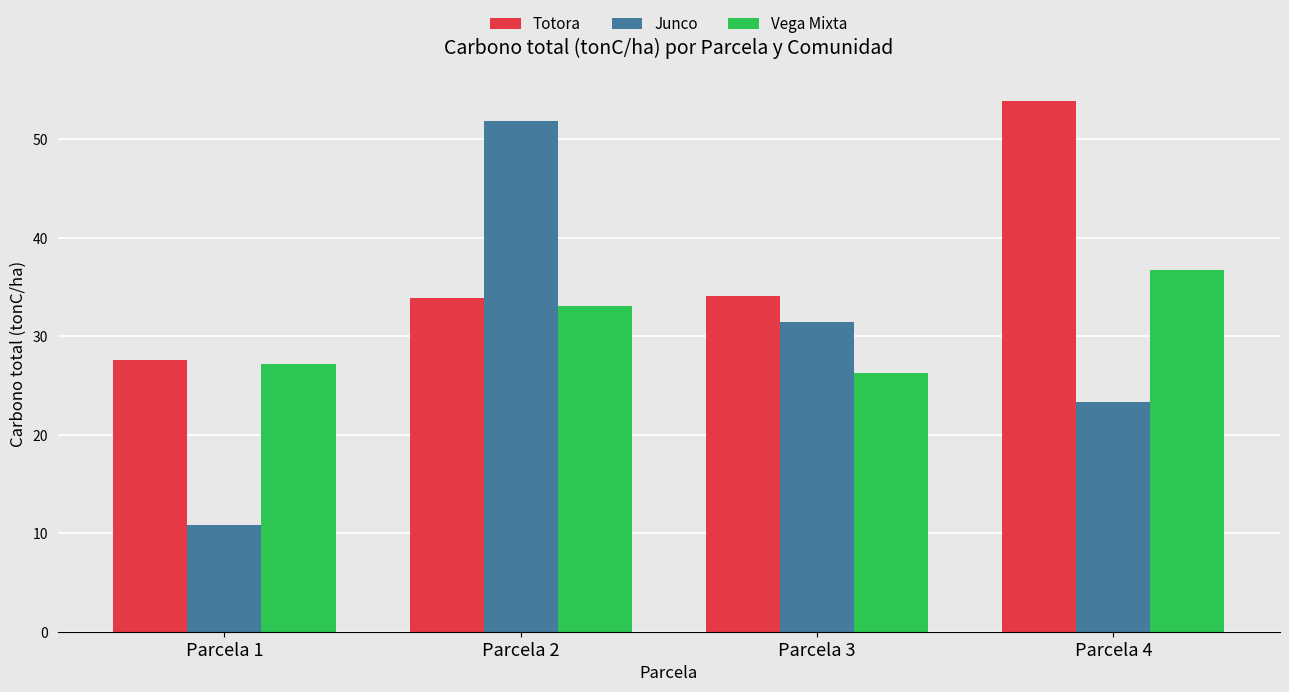

Is it true that Totora equals 18.5 at Parcela 1?

False